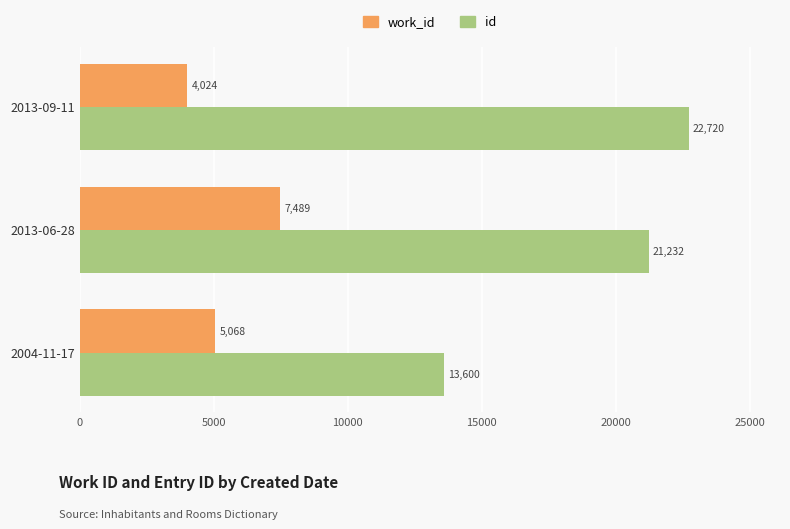

Is the value of work_id at 2013-09-11 greater than the value of id at 2013-09-11?

No